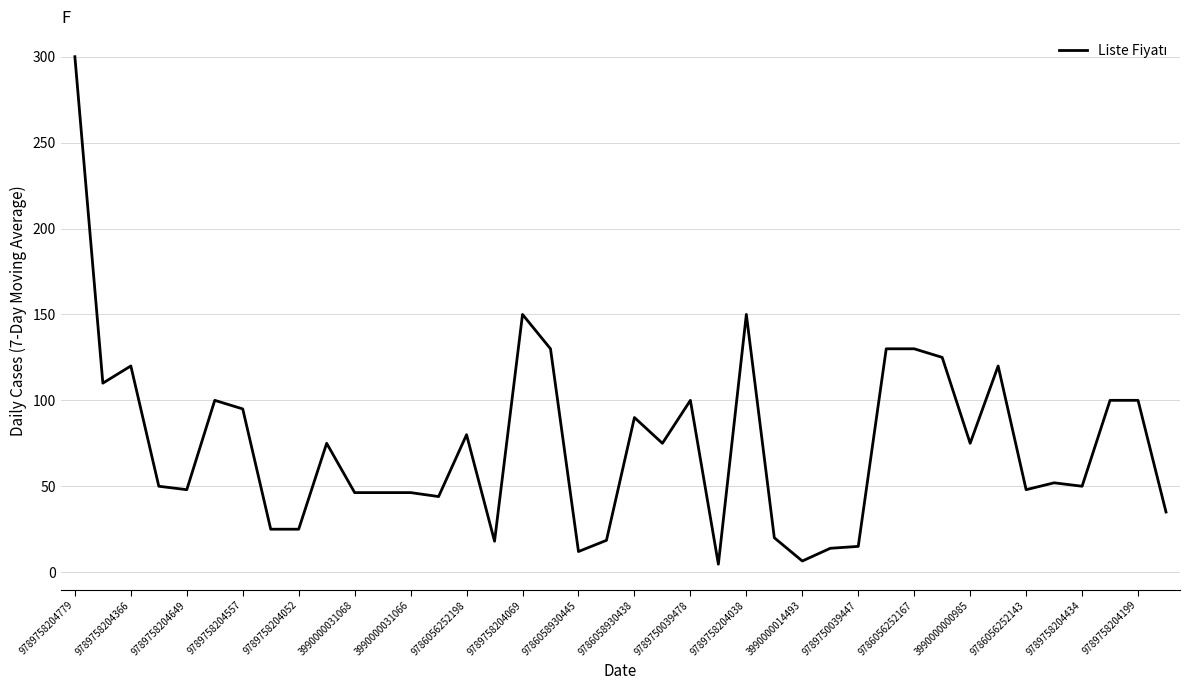

What is the difference between the maximum and minimum values?

295.4